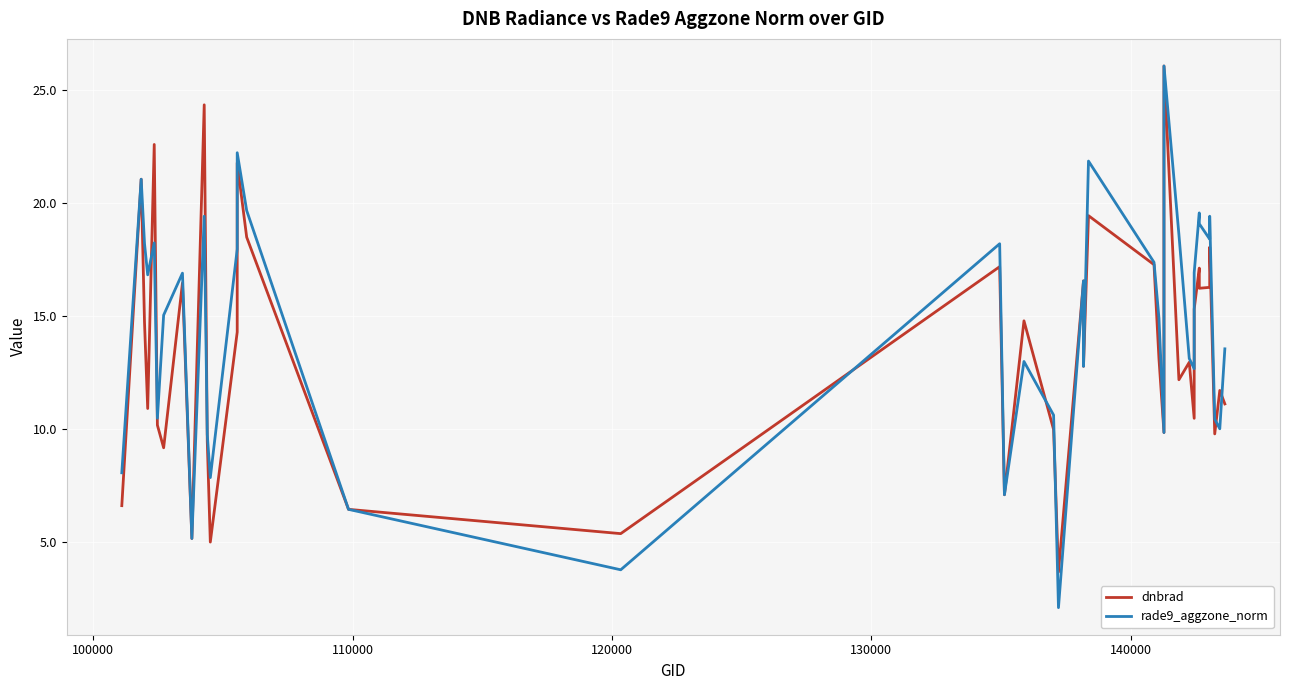

Which series has the widest spread of values?

rade9_aggzone_norm